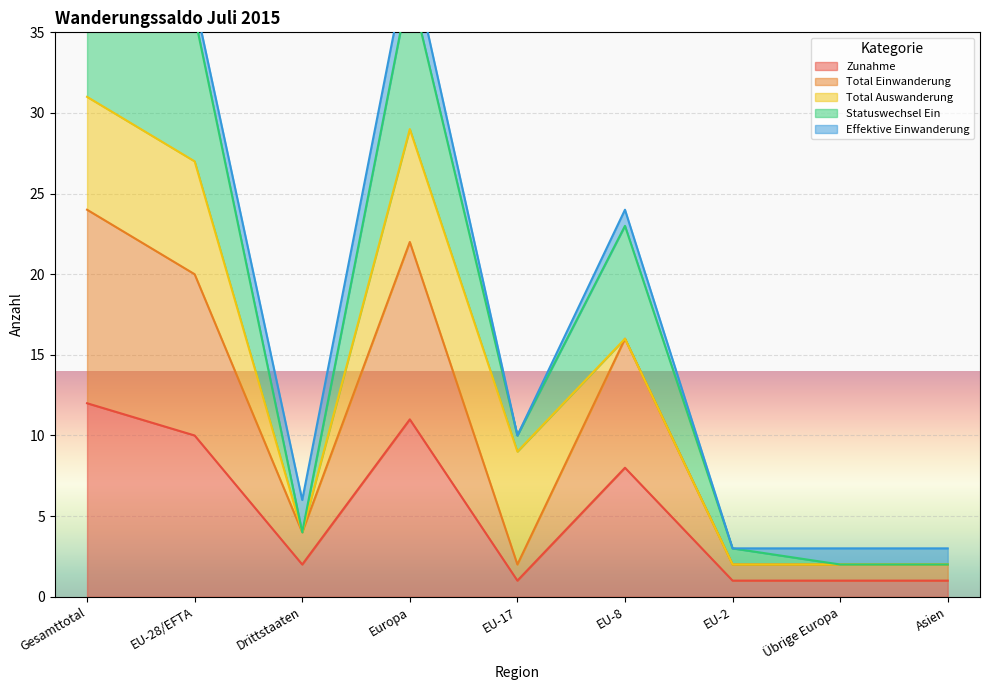

What is the difference between the maximum and minimum values in the Zunahme series?

11